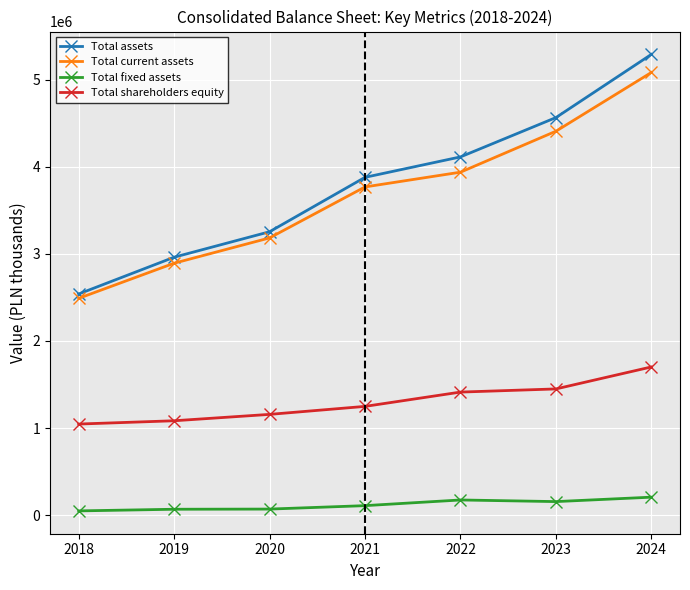

True or false: Total current assets and Total shareholders equity cross at least once.

False